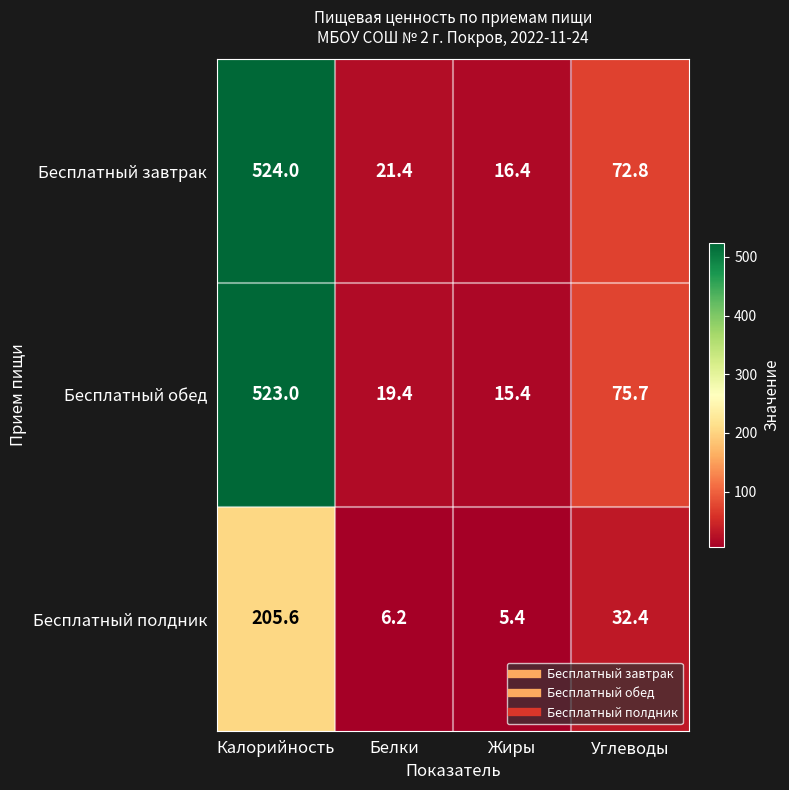

The value of Бесплатный обед at Белки is 34.6. True or false?

False